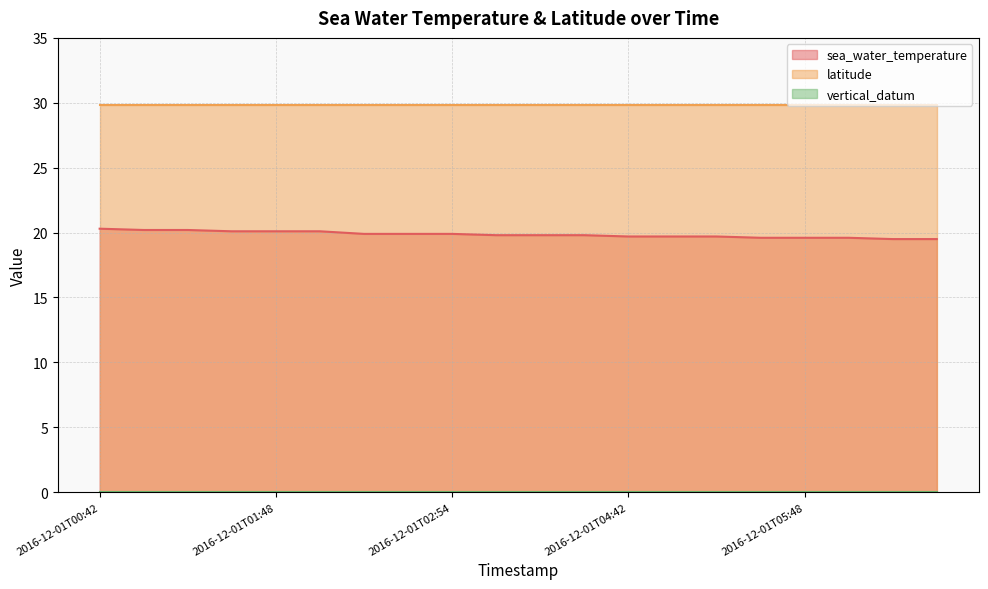

True or false: sea_water_temperature has a value of 19.6 at 2016-12-01T05:42.

True